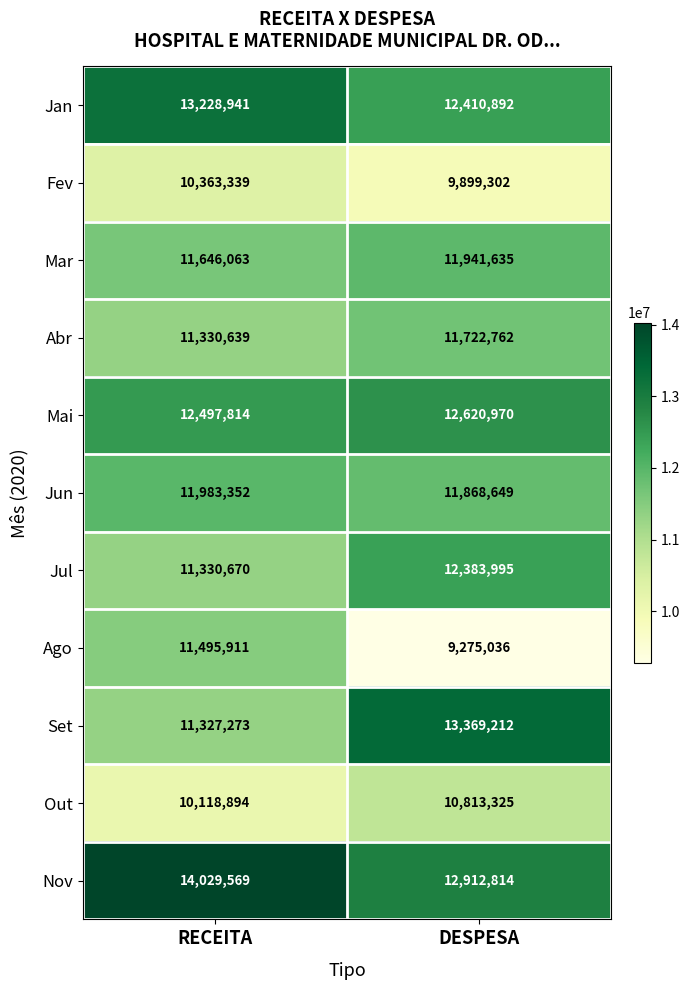

How many data points in Jan are less than 13228941?

1